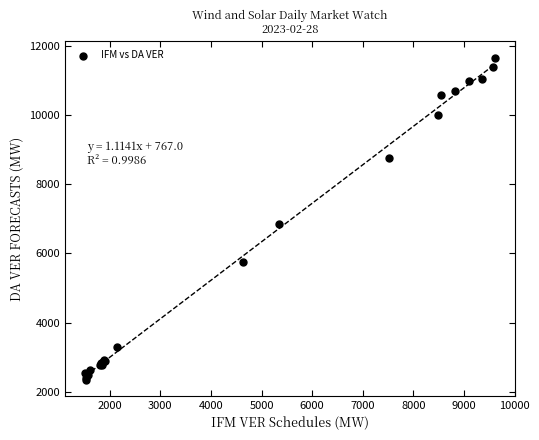

What Y value in the scatter plot is closest to 7007?

6853.8